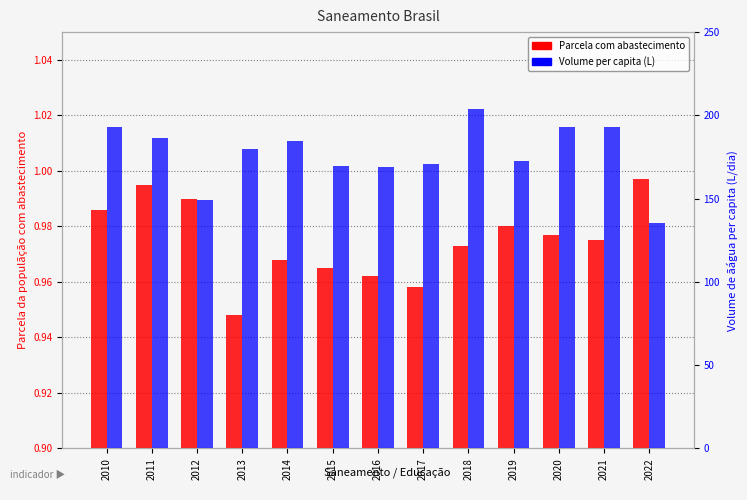

Count the number of data series in this chart.

2